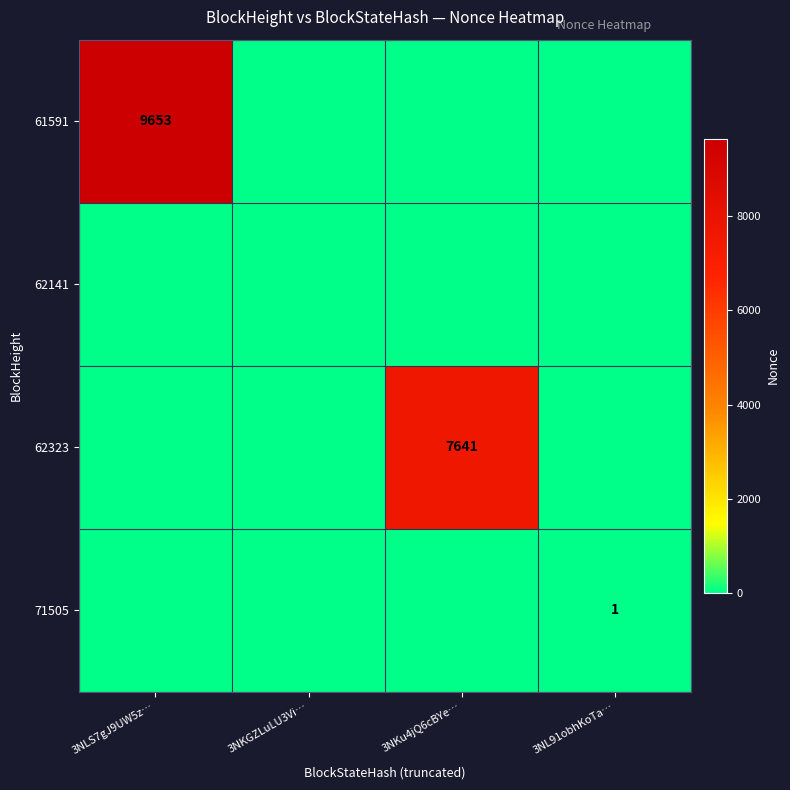

How many 62323 values are between 0 and 7641?

4